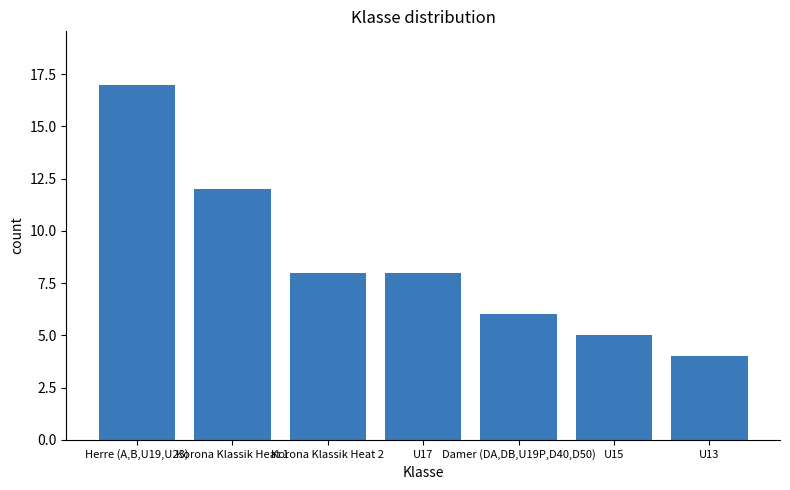

What is the average value?

9